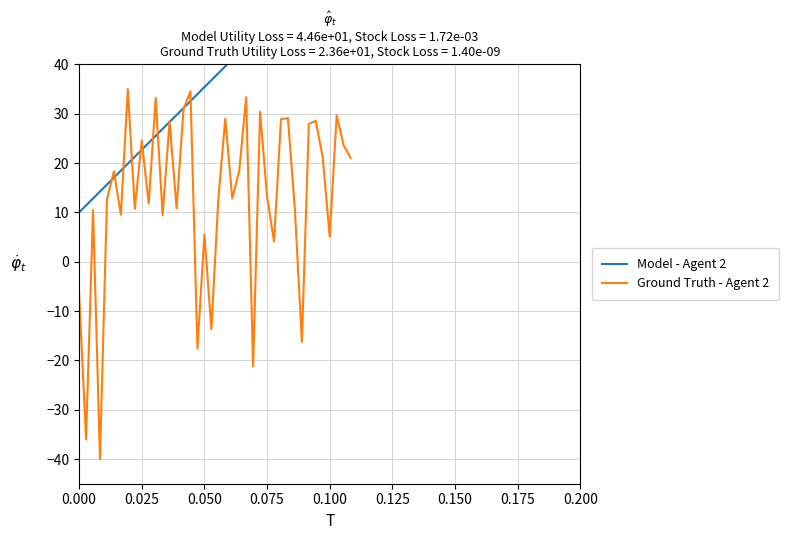

What is the minimum value for Ground Truth - Agent 2?

-40.0